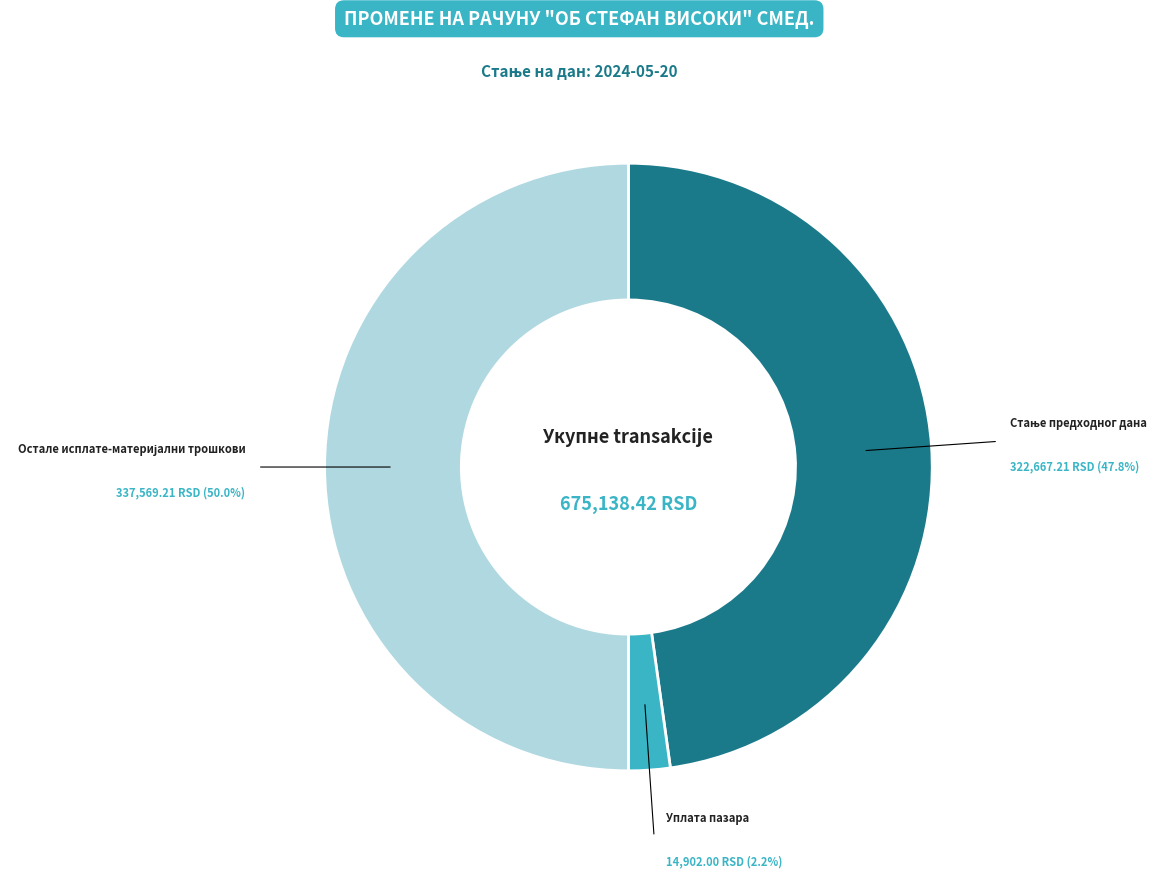

How many slices are in this pie chart?

3